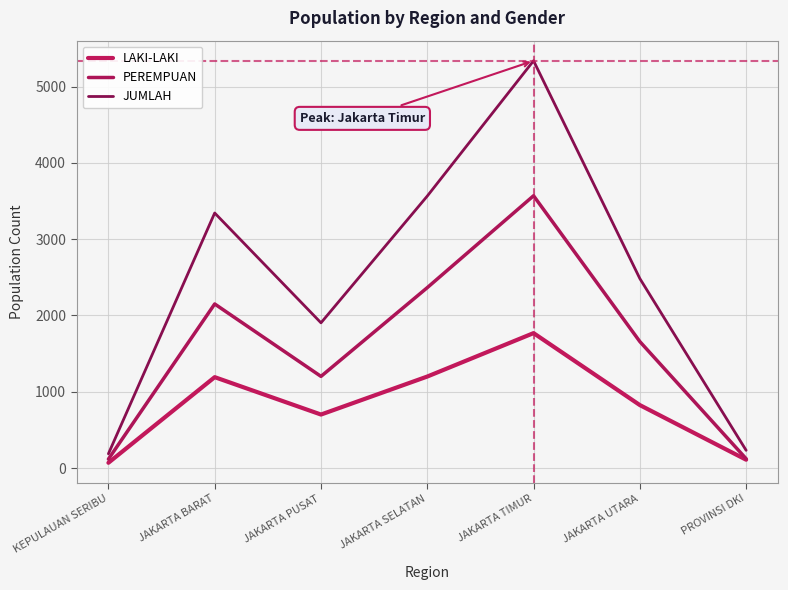

What is the maximum value shown in the chart?

5338